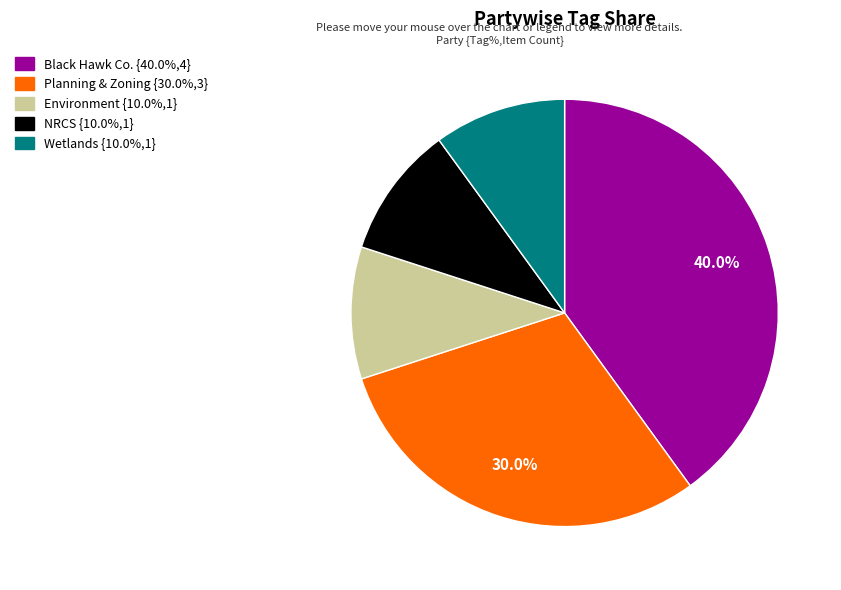

Is there any slice that represents more than half of the pie?

No